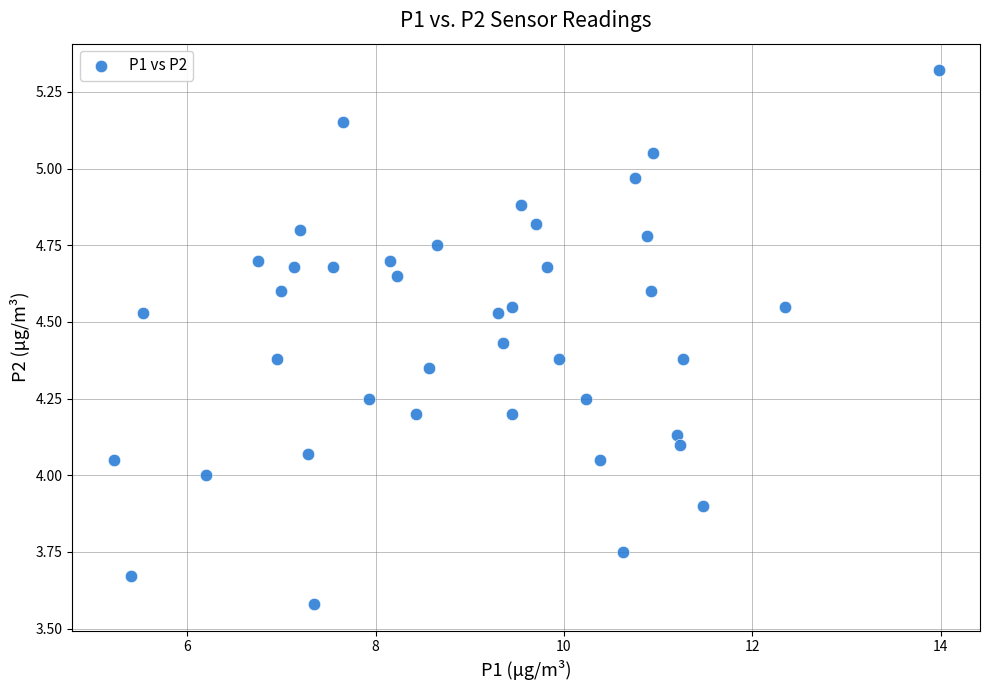

What is the range of X values (max minus min)?

8.8